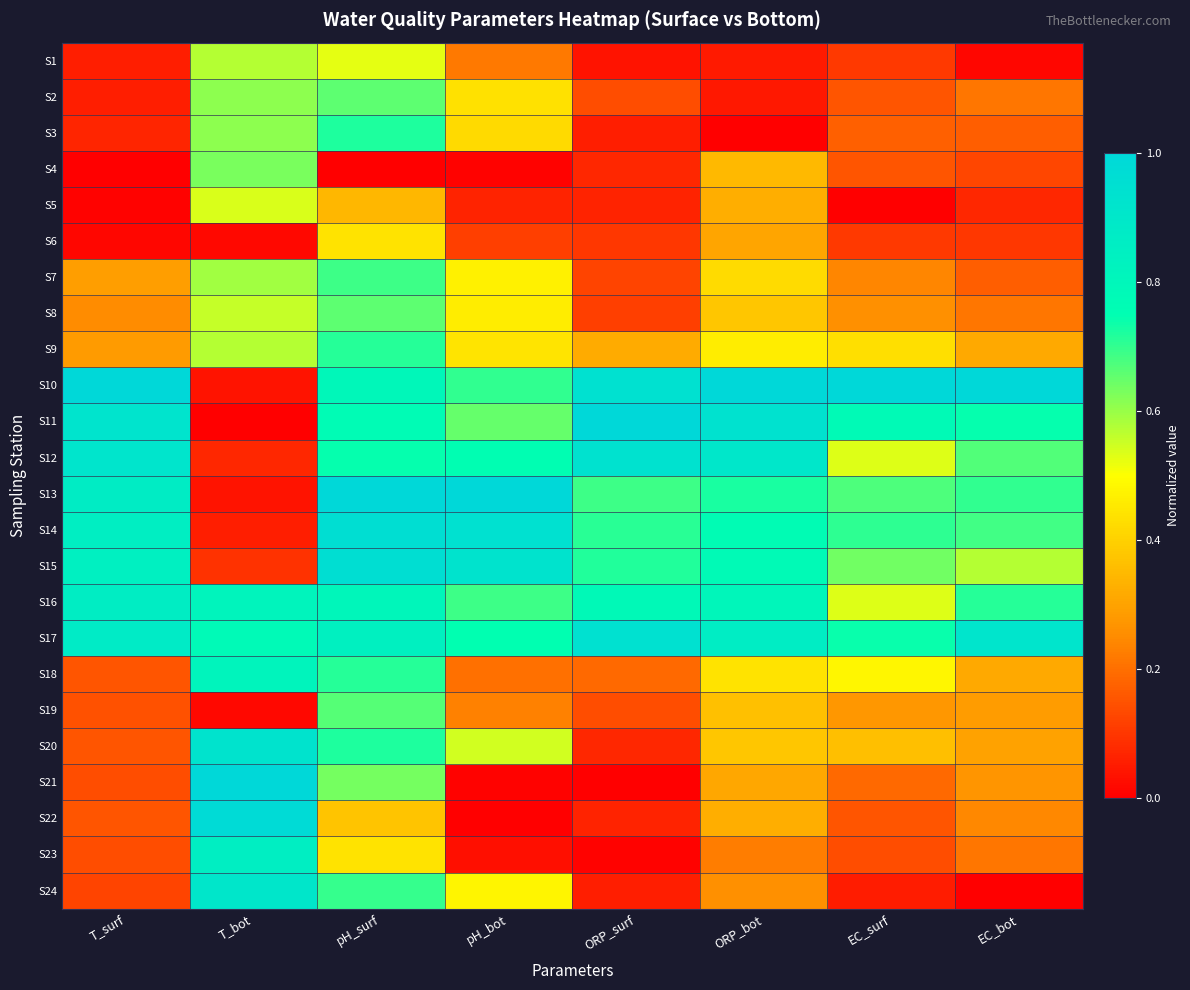

What is the spread (max minus min) of values at pH_bot?

1.0